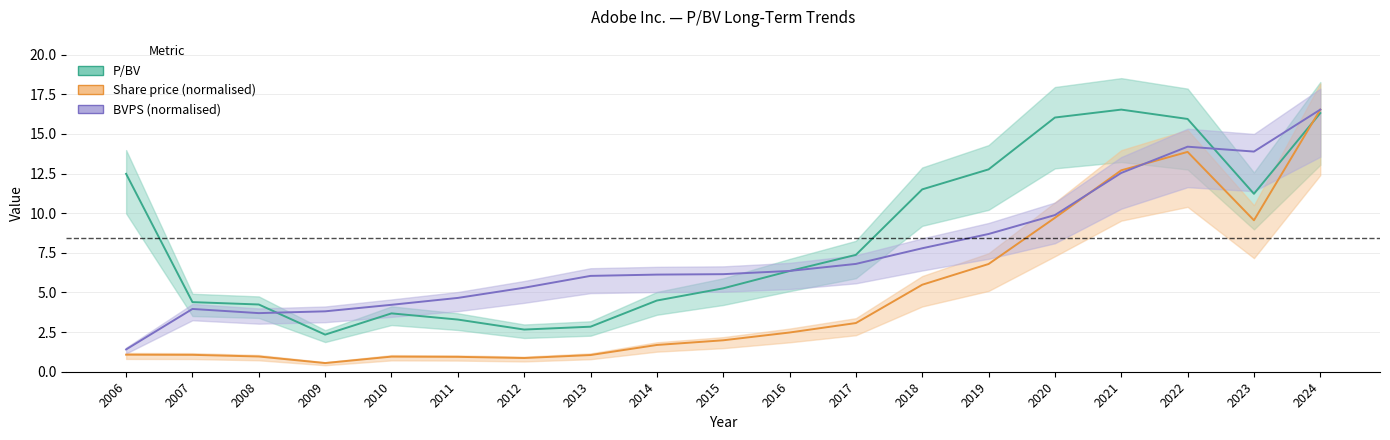

Where do Share price and BVPS first cross each other?

2020 and 2021